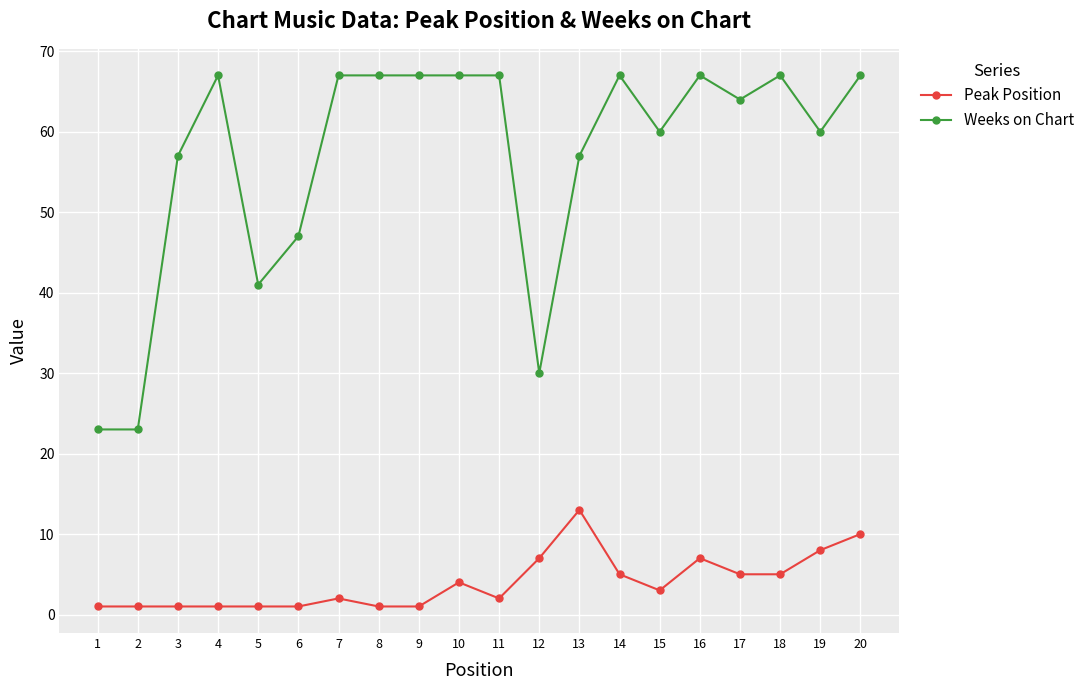

What is the difference between the maximum and minimum values in the Weeks on Chart series?

44